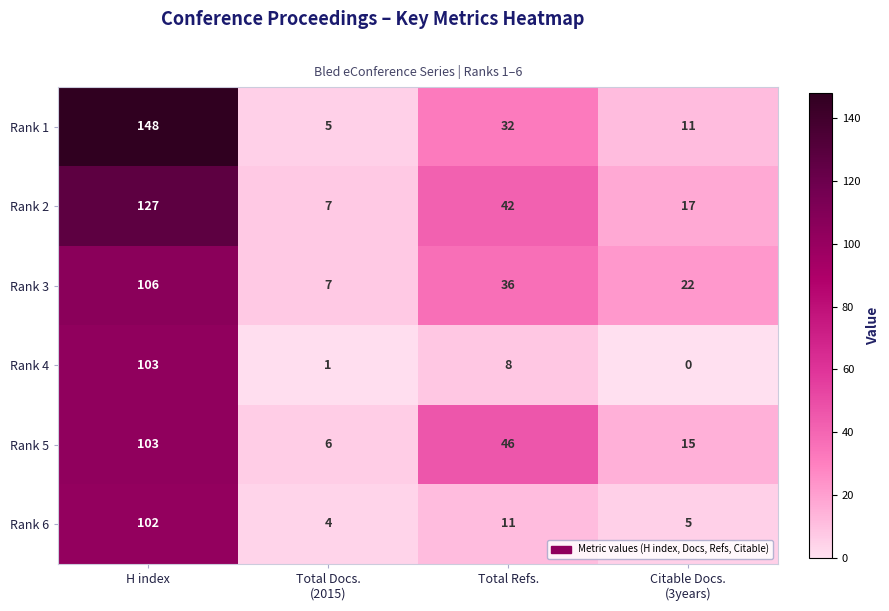

At which category is the sum across all series the highest?

H index